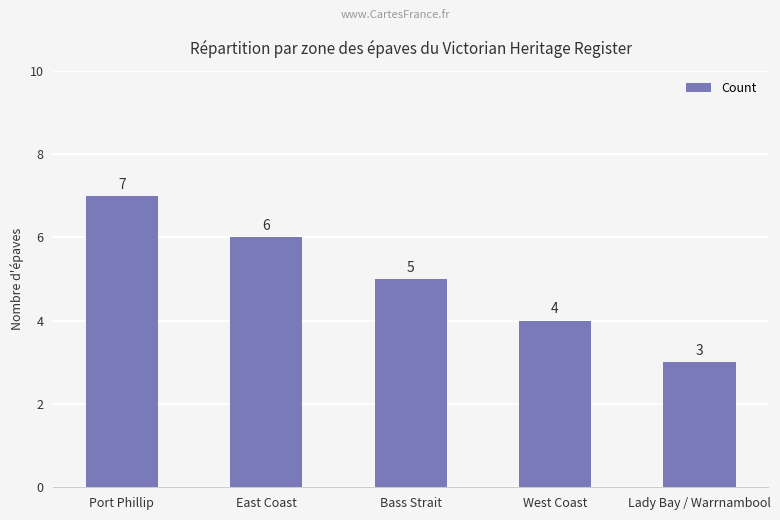

What is the difference between the values at Lady Bay / Warrnambool and East Coast?

3